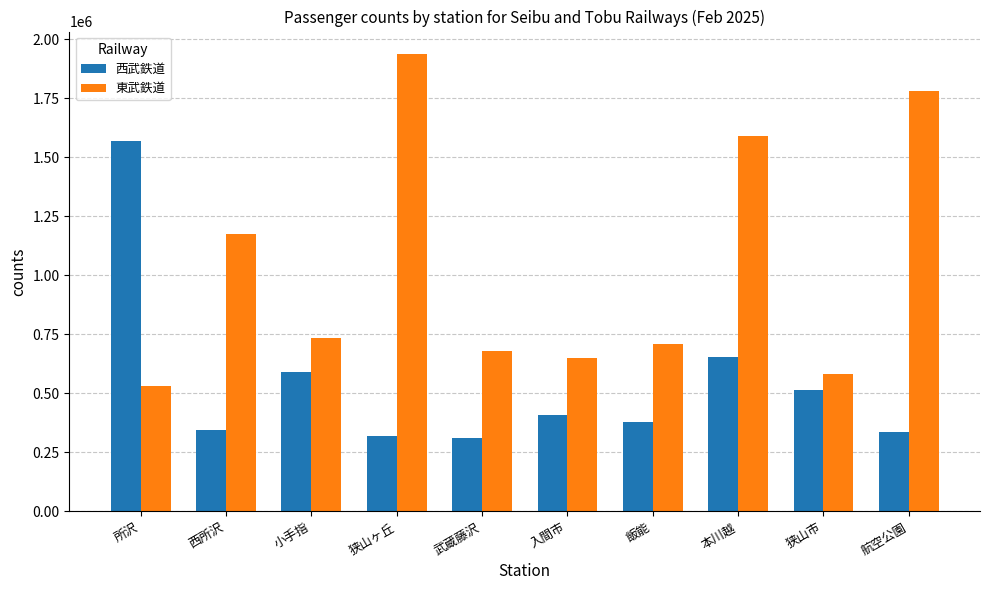

How many values in the 西武鉄道 series are below 406393?

5